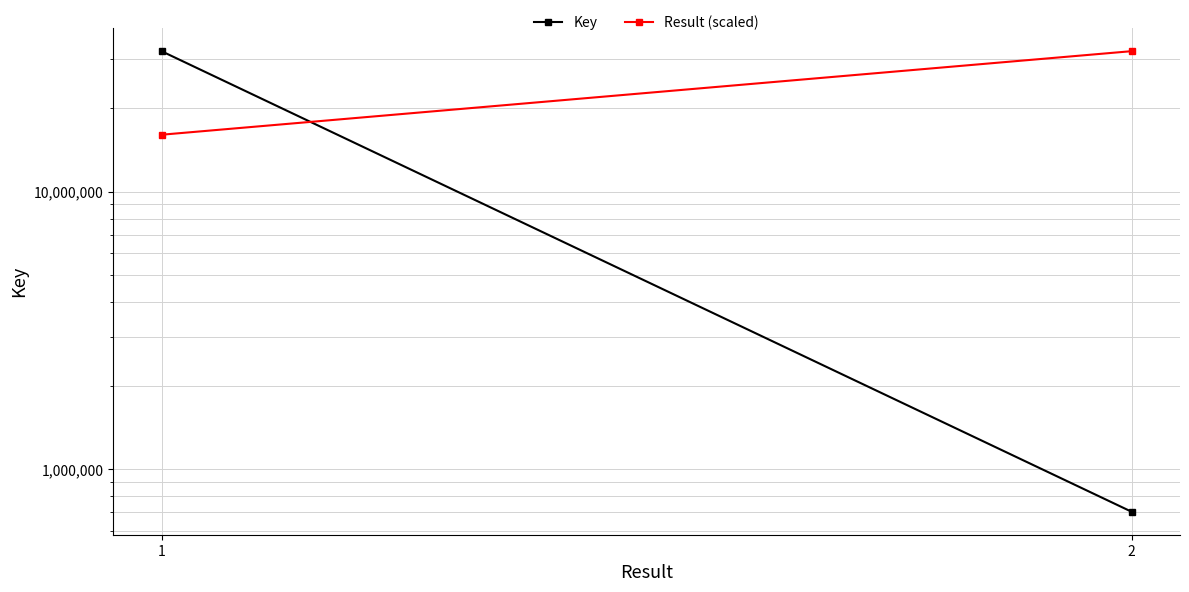

What are all the series names shown in the legend?

Key, Result (scaled)